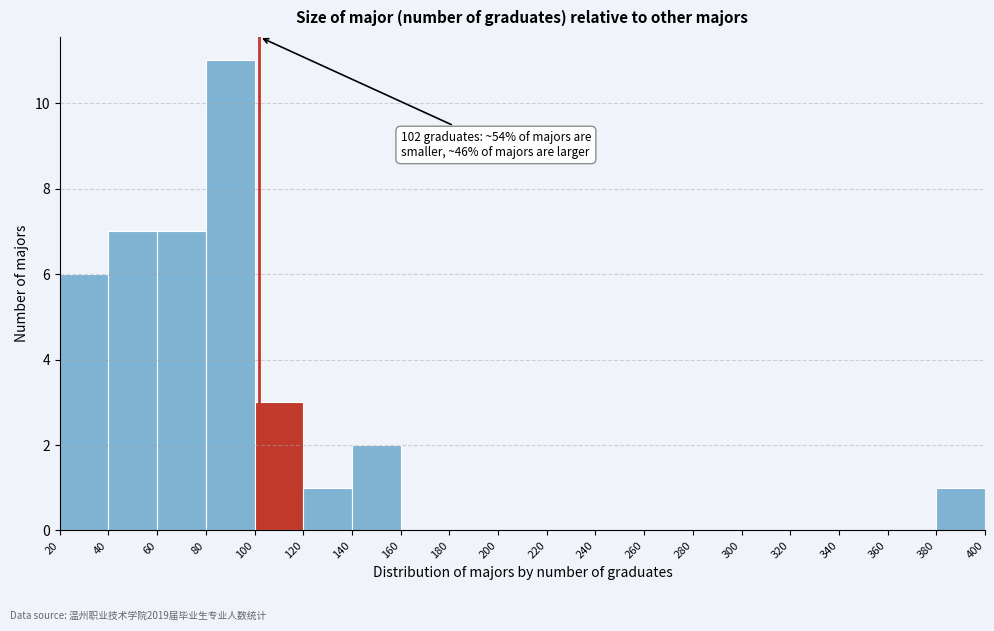

Which range on the x-axis has the tallest bar?

80 to 100